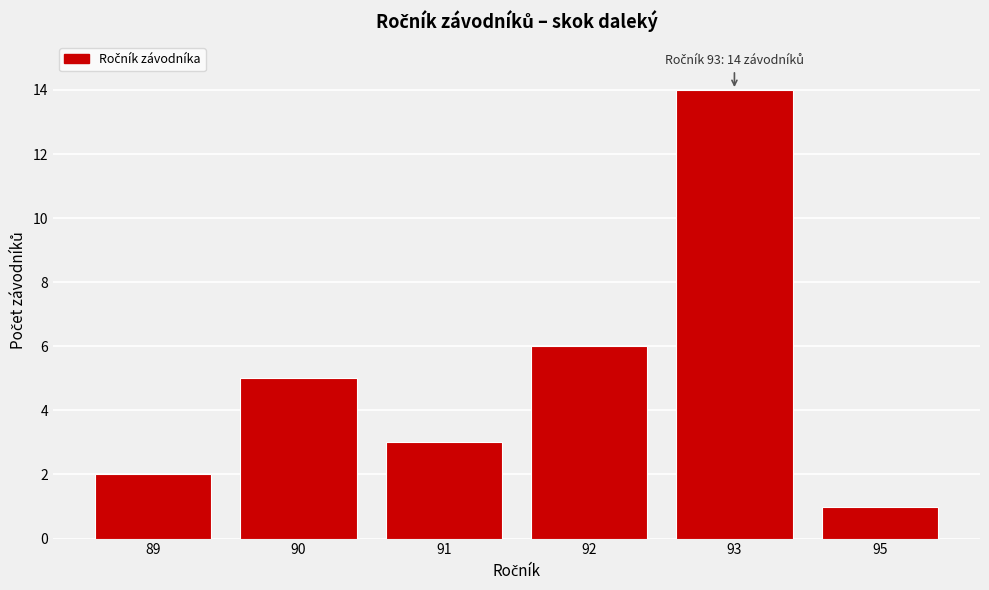

Reading right to left, list all the values displayed in this chart.

95=1	93=14	92=6	91=3	90=5	89=2